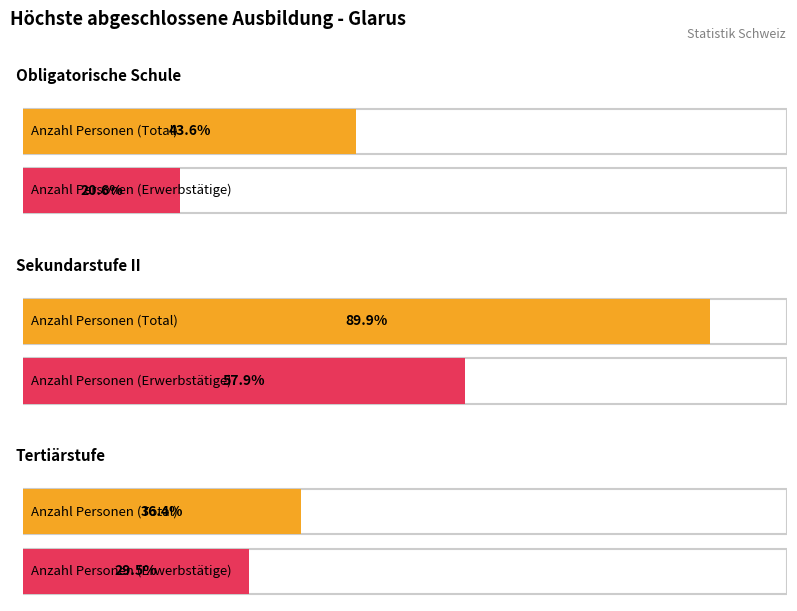

At 1, list the series in order from largest to smallest.

Anzahl Personen (Total), Anzahl Personen (Erwerbstätige)